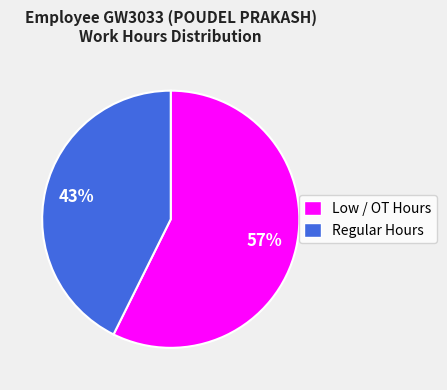

Rank the categories by value from highest to lowest.

Low / OT Hours, Regular Hours